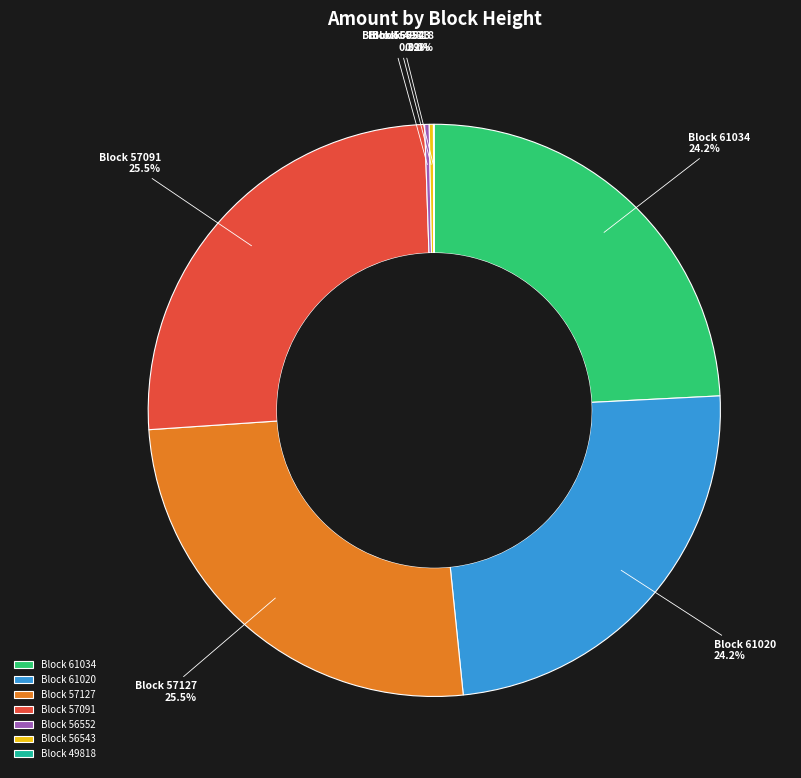

What is the total percentage of Block 57127 and Block 61034?

49.7%